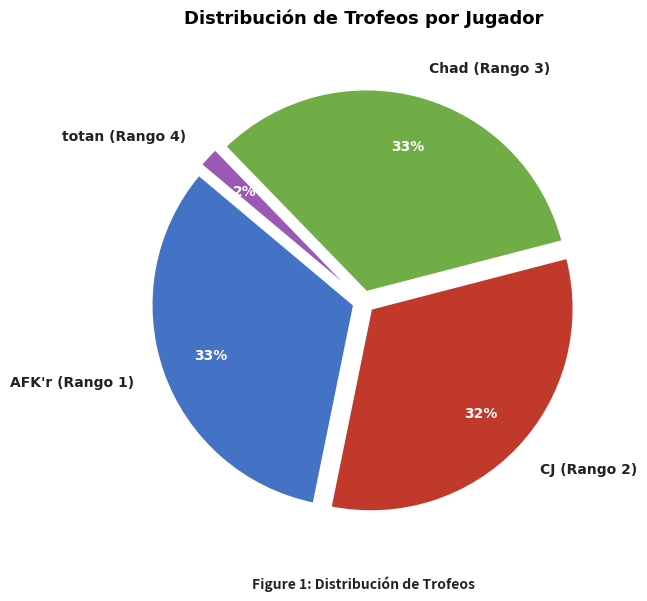

To the nearest percent, what percentage of the pie is Chad (Rango 3)?

33%